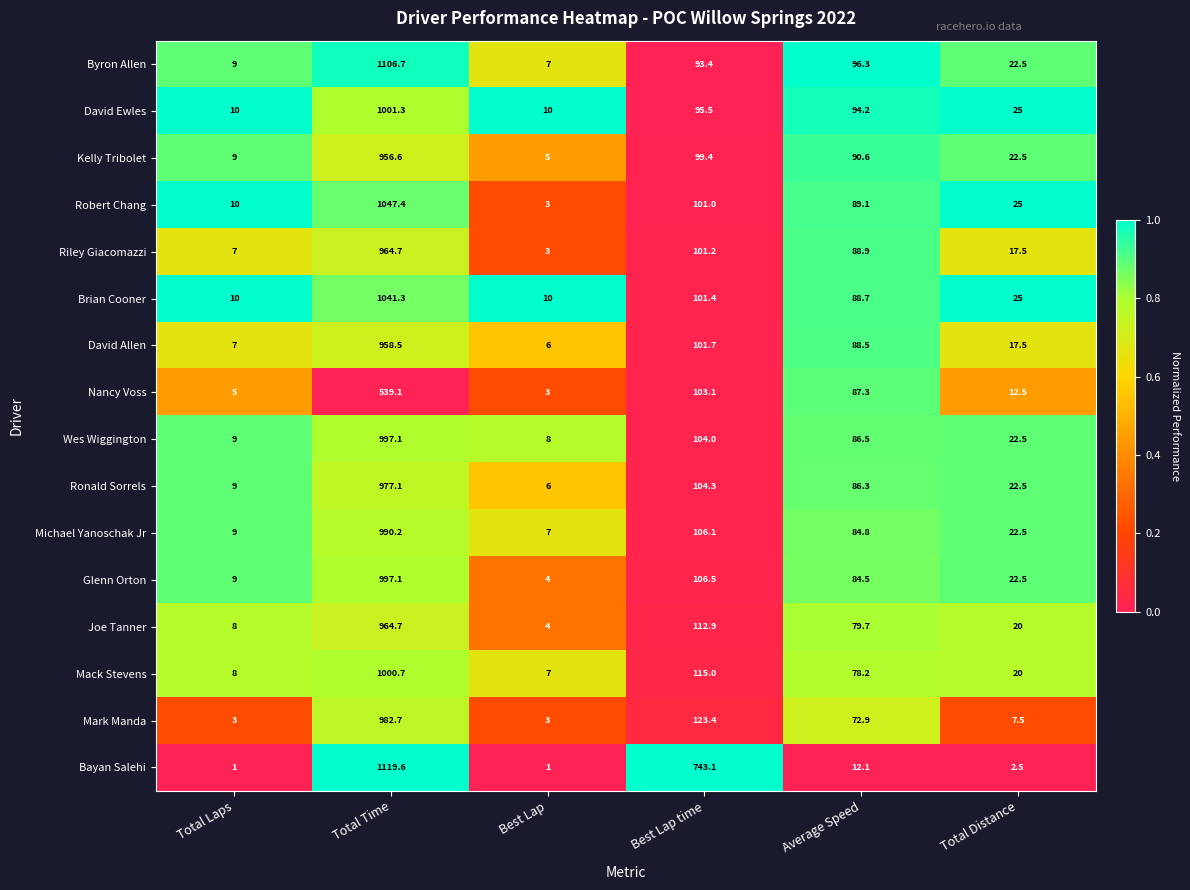

Which series has the largest total across all categories?

Bayan Salehi